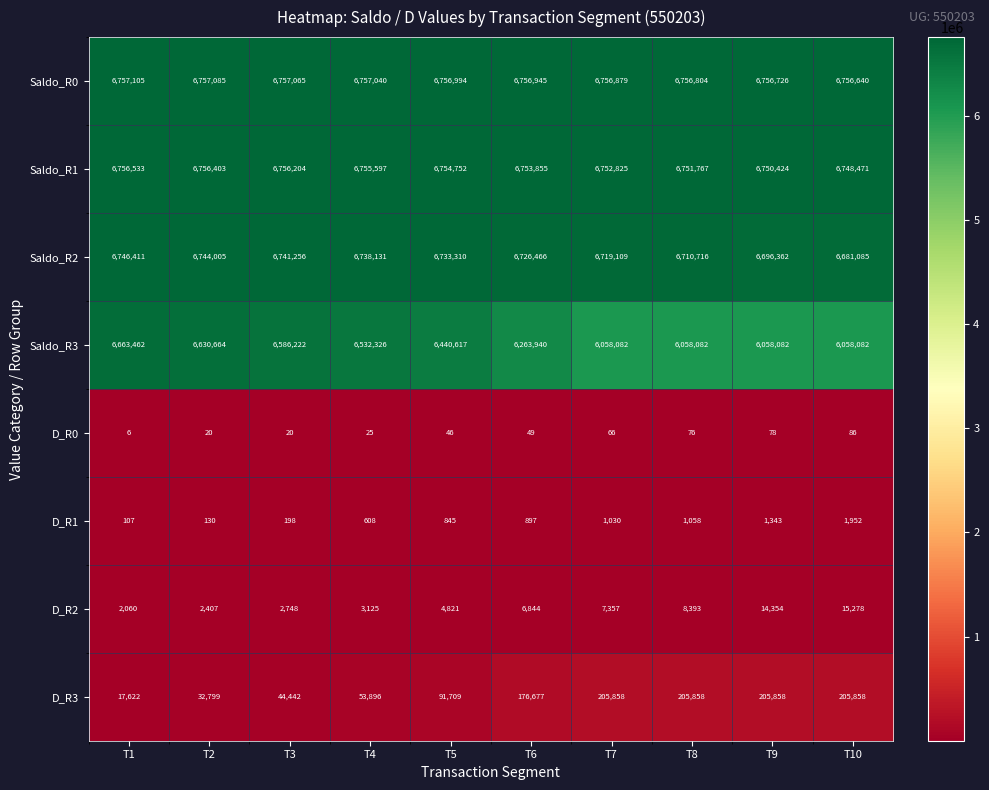

How many distinct data groups are displayed?

8